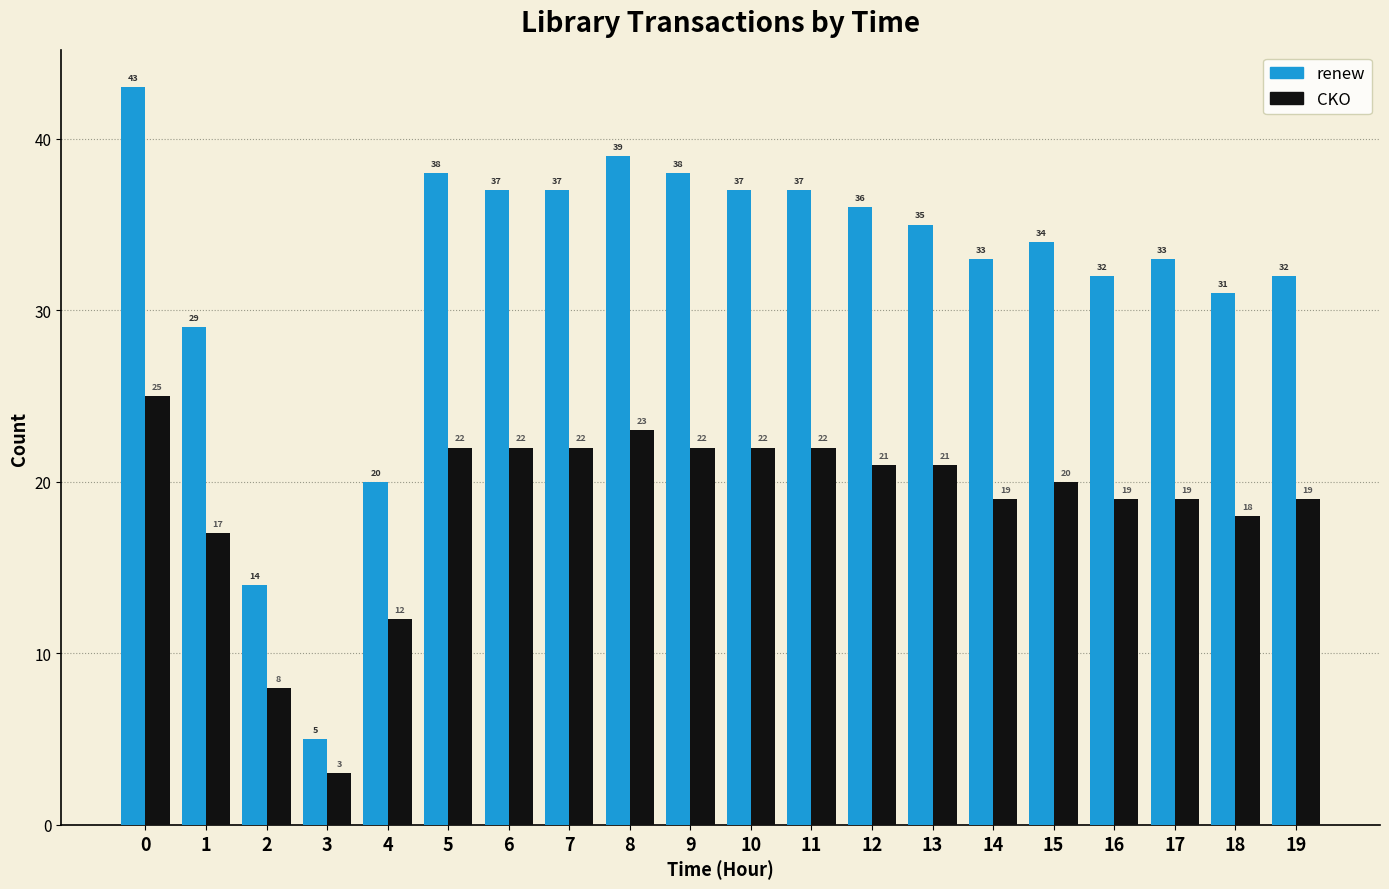

What is the difference between the highest and lowest values at 19?

13